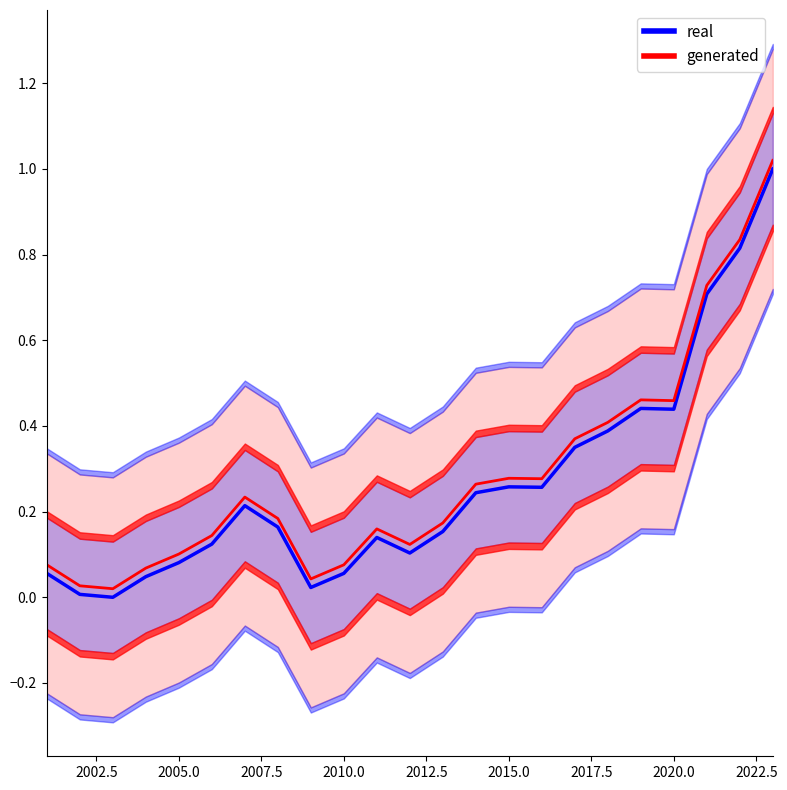

True or false: generated and real cross at least once.

False